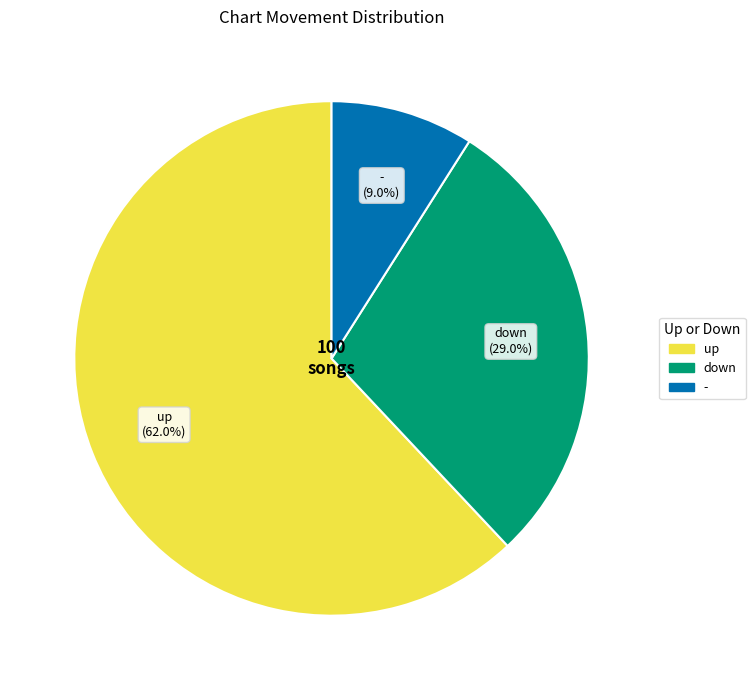

How many segments does this pie chart have?

3